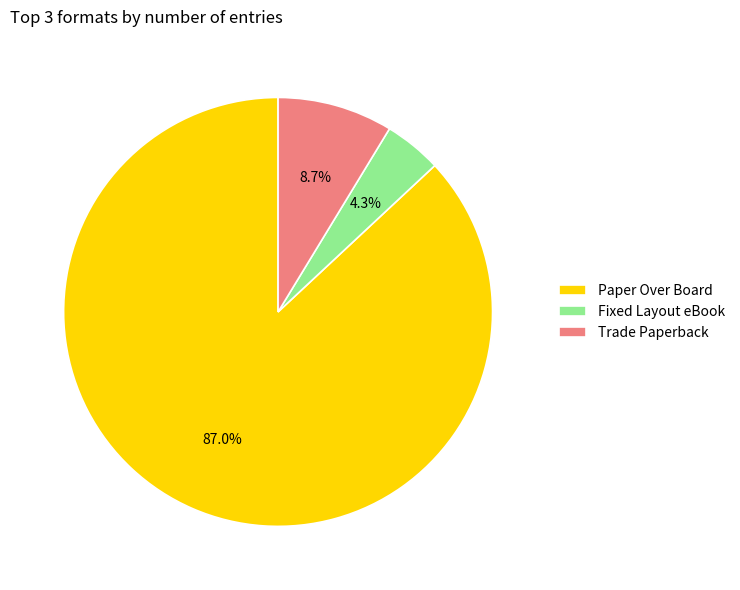

Between Fixed Layout eBook and Paper Over Board, which is larger?

Paper Over Board